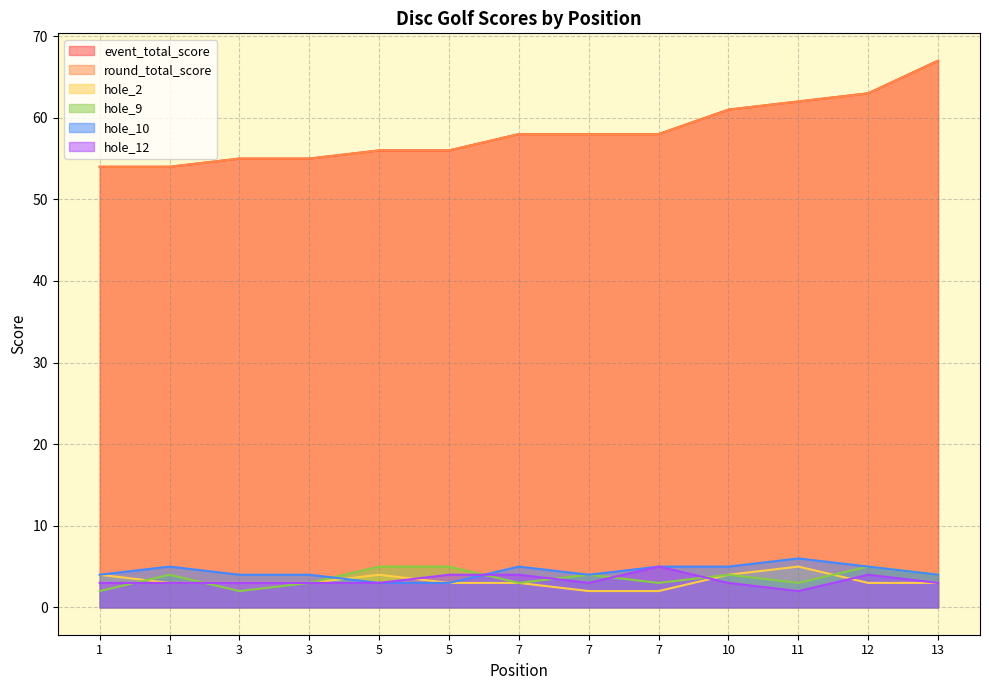

Reading right to left, list all the values displayed in this chart.

event_total_score: 13=67	12=63	11=62	10=61	7=58	7=58	7=58	5=56	5=56	3=55	3=55	1=54	1=54
round_total_score: 13=67	12=63	11=62	10=61	7=58	7=58	7=58	5=56	5=56	3=55	3=55	1=54	1=54
hole_2: 13=3	12=3	11=5	10=4	7=2	7=2	7=3	5=3	5=4	3=3	3=3	1=3	1=4
hole_9: 13=4	12=5	11=3	10=4	7=3	7=4	7=3	5=5	5=5	3=3	3=2	1=4	1=2
hole_10: 13=4	12=5	11=6	10=5	7=5	7=4	7=5	5=3	5=3	3=4	3=4	1=5	1=4
hole_12: 13=3	12=4	11=2	10=3	7=5	7=3	7=4	5=4	5=3	3=3	3=3	1=3	1=3